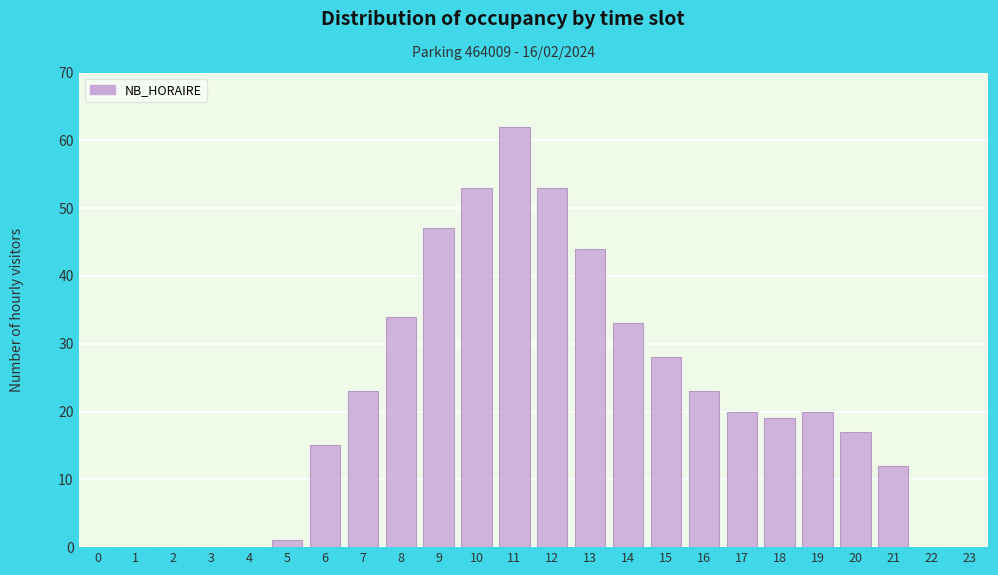

Reading left to right, what are all the values shown in this chart?

0=0	1=0	2=0	3=0	4=0	5=1	6=15	7=23	8=34	9=47	10=53	11=62	12=53	13=44	14=33	15=28	16=23	17=20	18=19	19=20	20=17	21=12	22=0	23=0